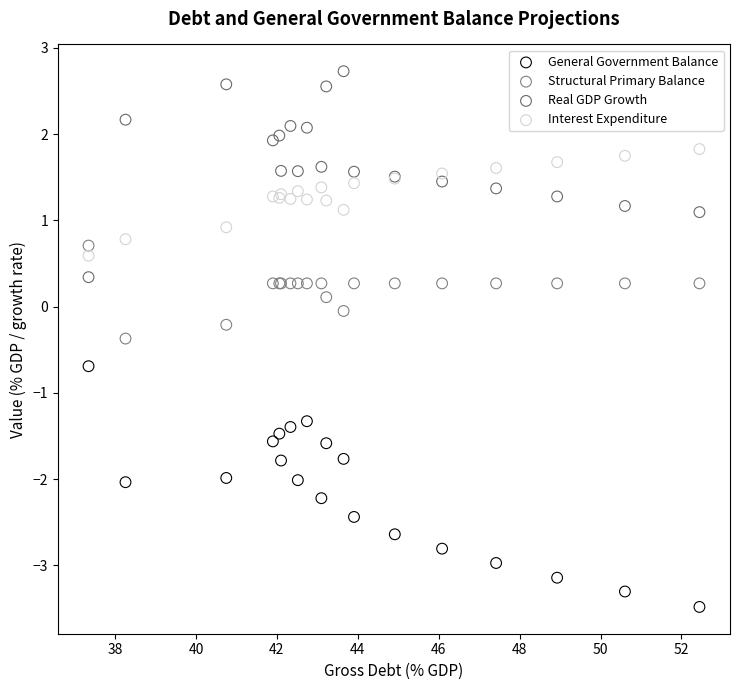

Which series reaches the maximum Y coordinate?

Real GDP Growth